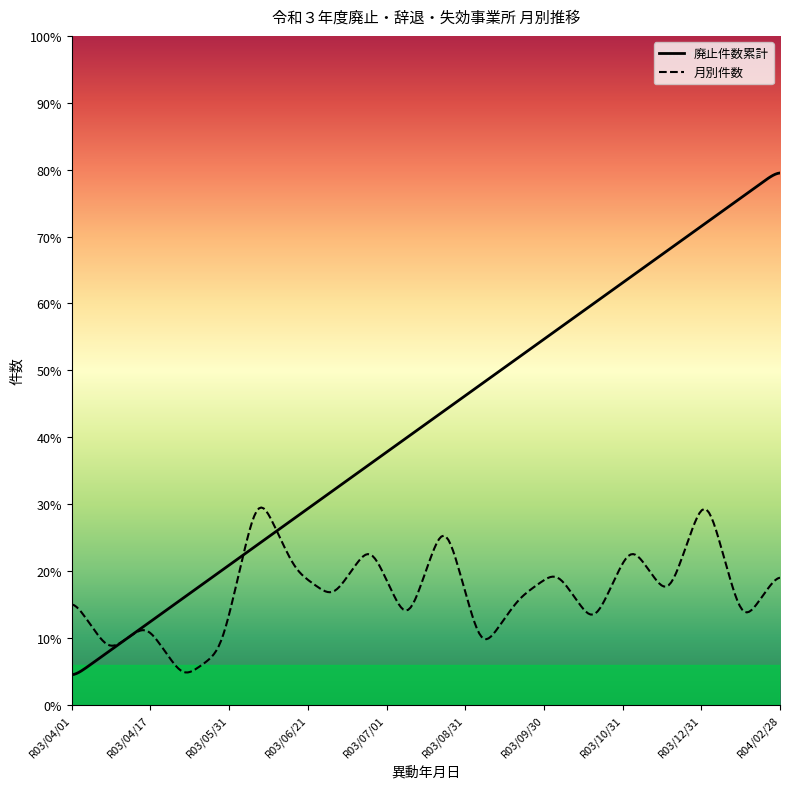

Is this an area chart (filled region under the line)?

No